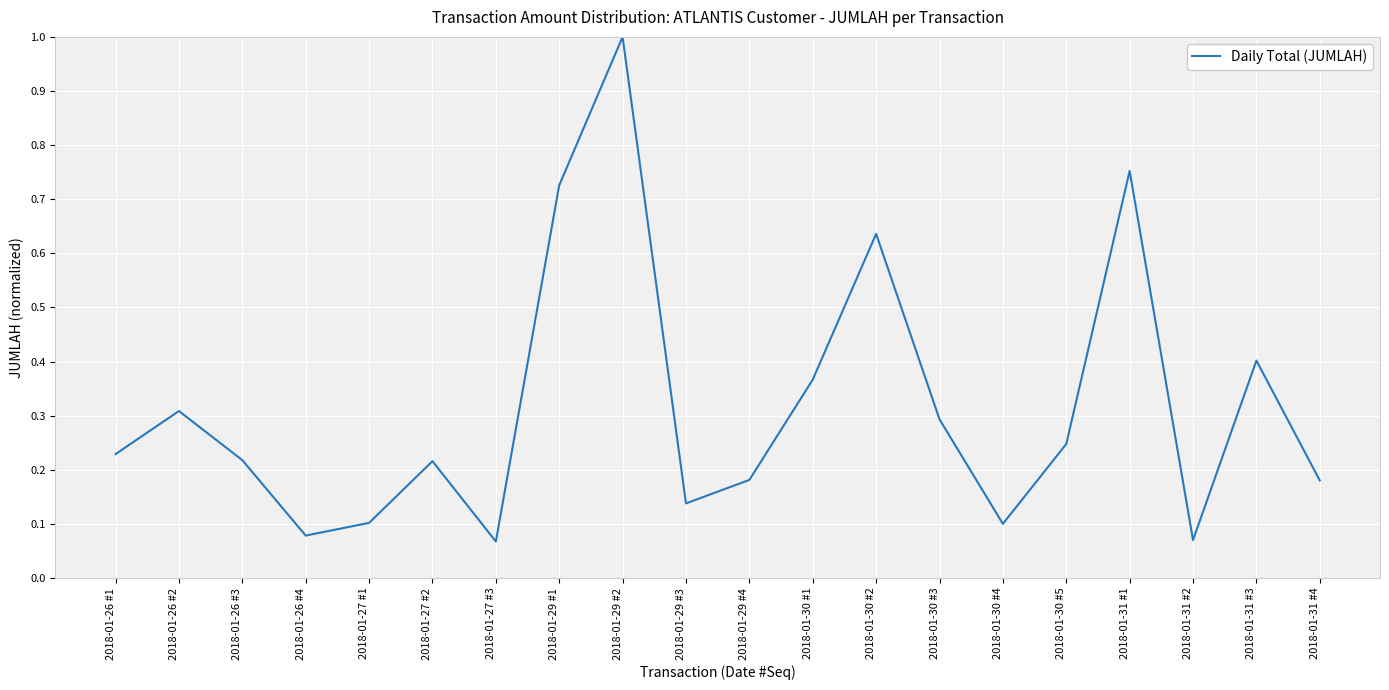

True or false: the data has more than 2 interior local peaks.

True